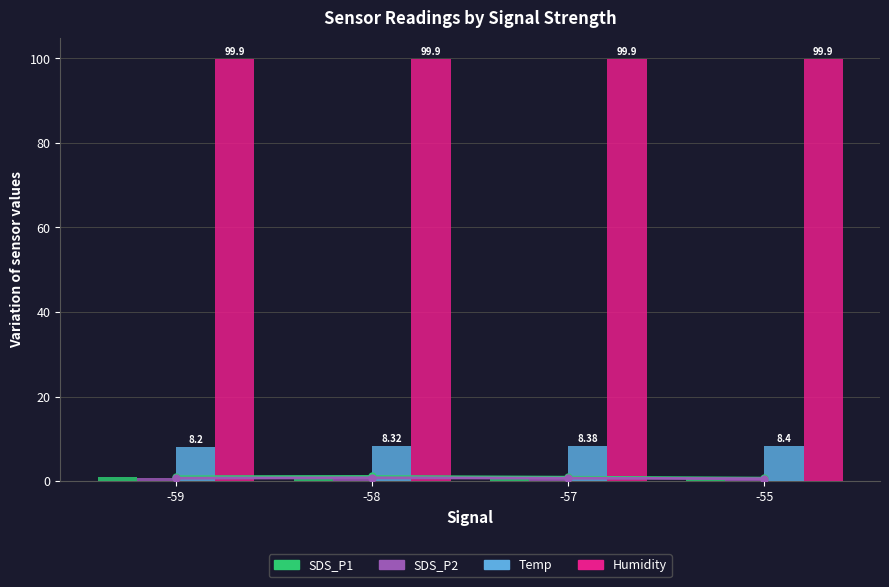

At which category does the chart reach its peak across all series?

-59